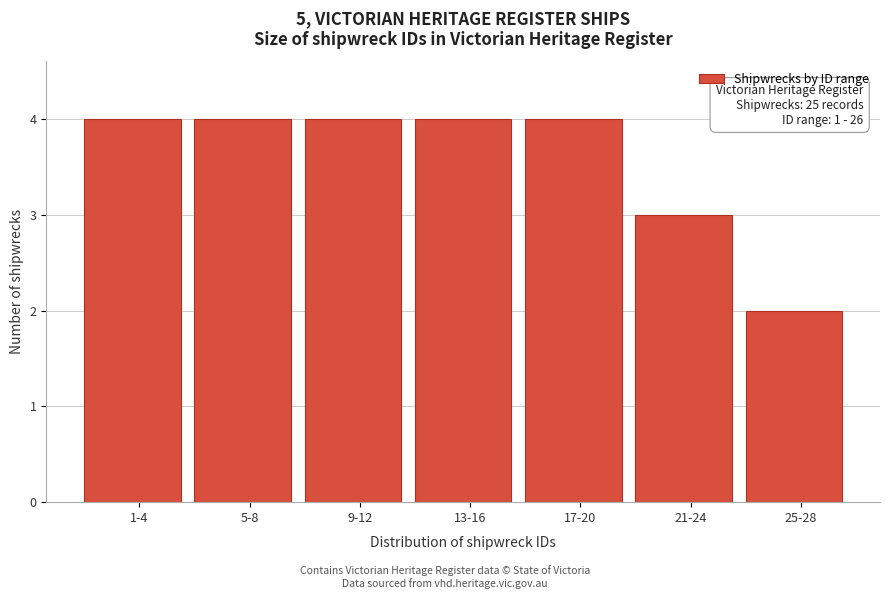

Reading left to right, extract all data points from this chart.

1-4=4	5-8=4	9-12=4	13-16=4	17-20=4	21-24=3	25-28=2